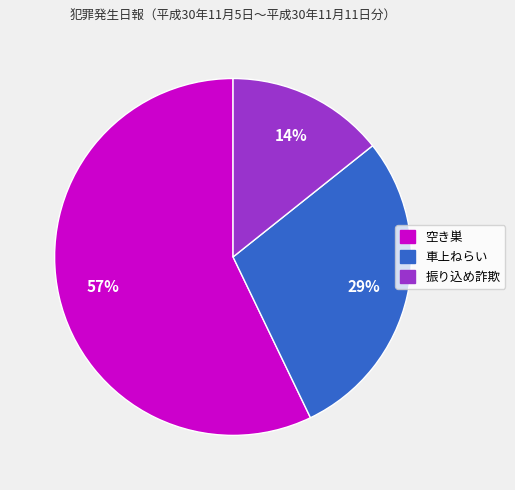

Count the number of slices in the pie.

3